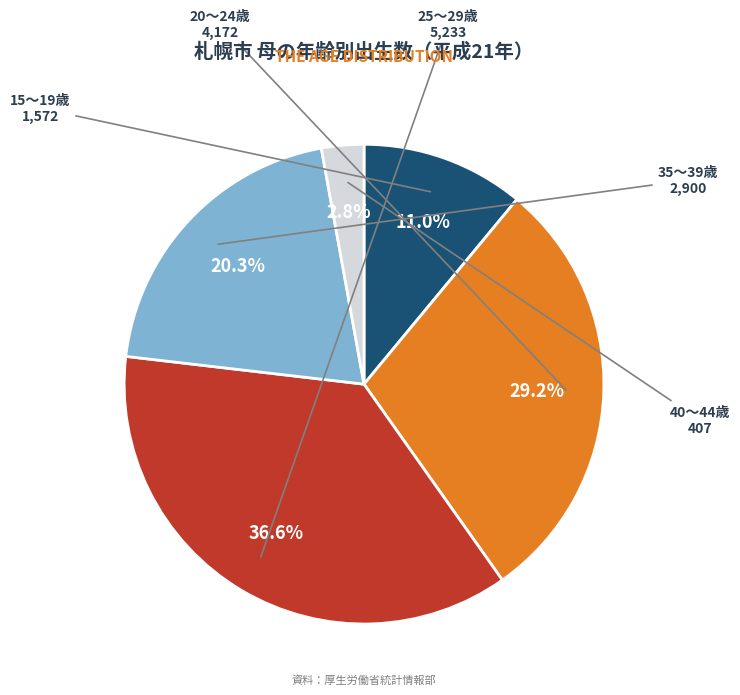

How many segments does this pie chart have?

5